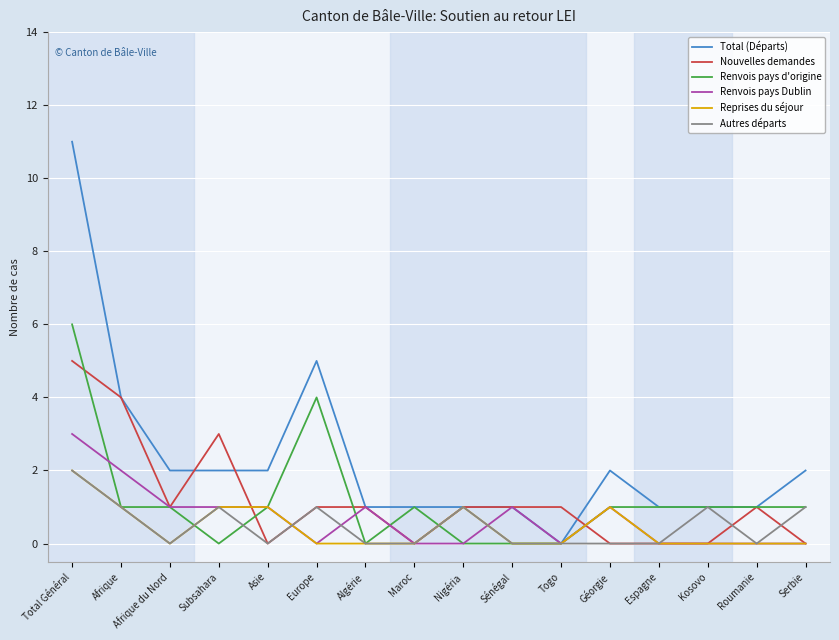

Is it true that Autres départs equals 1 at Géorgie?

False